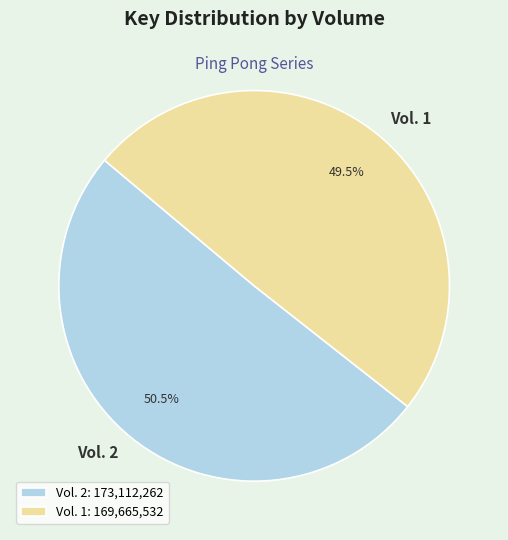

Approximately how many times larger is the value at Vol. 2 compared to Vol. 1?

1.0